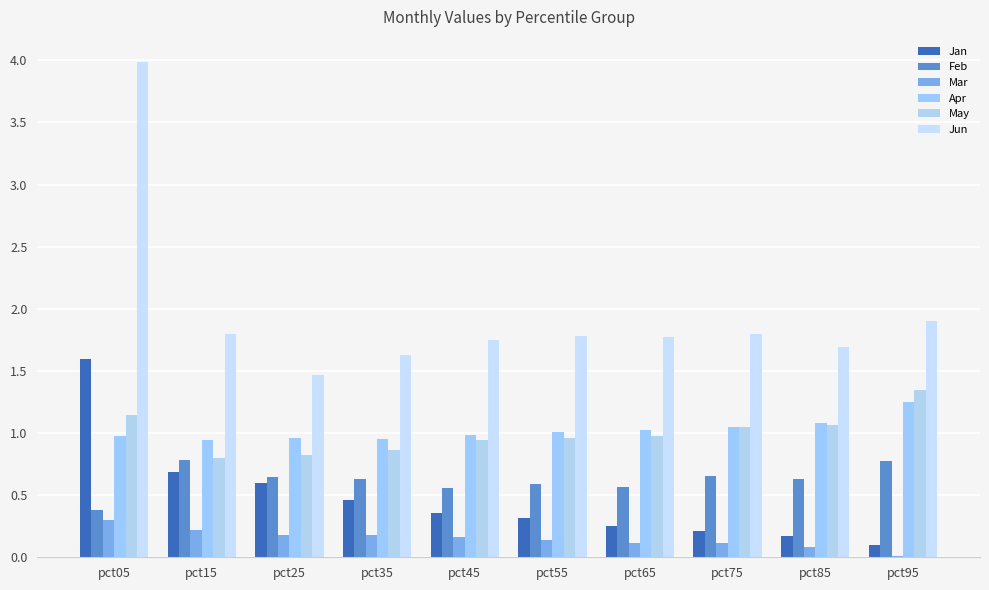

Reading left to right, extract all data points from this chart.

Jan: 1.6	0.7	0.6	0.5	0.4	0.3	0.3	0.2	0.2	0.1
Feb: 0.4	0.8	0.6	0.6	0.6	0.6	0.6	0.7	0.6	0.8
Mar: 0.3	0.2	0.2	0.2	0.2	0.1	0.1	0.1	0.1	0.0
Apr: 1.0	0.9	1.0	1.0	1.0	1.0	1.0	1.1	1.1	1.2
May: 1.1	0.8	0.8	0.9	0.9	1.0	1.0	1.0	1.1	1.3
Jun: 4.0	1.8	1.5	1.6	1.8	1.8	1.8	1.8	1.7	1.9